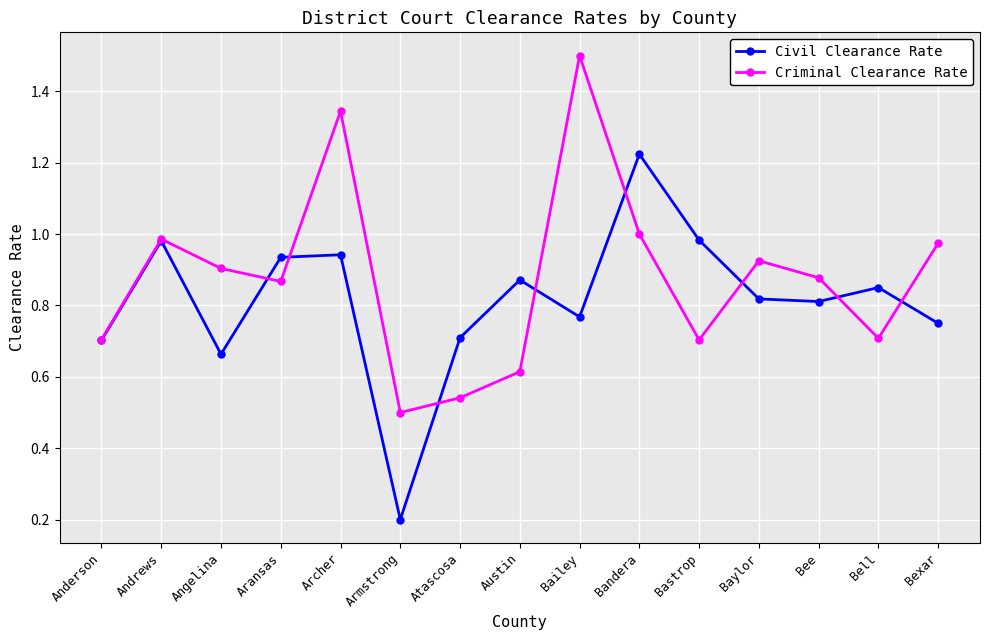

Which series has the largest range (max minus min)?

Civil Clearance Rate